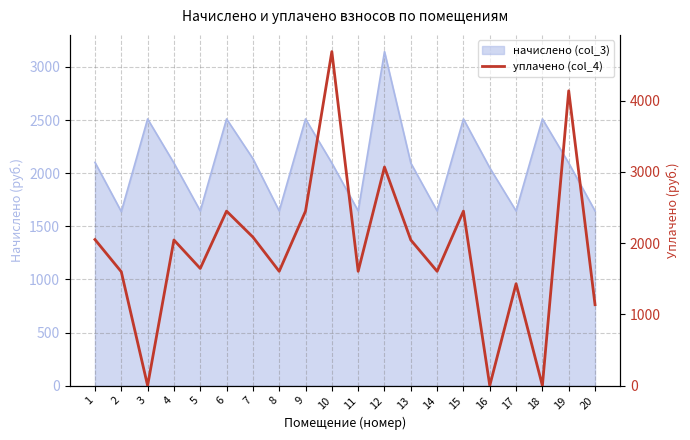

True or false: the data shows 1430.4 at 17.

True